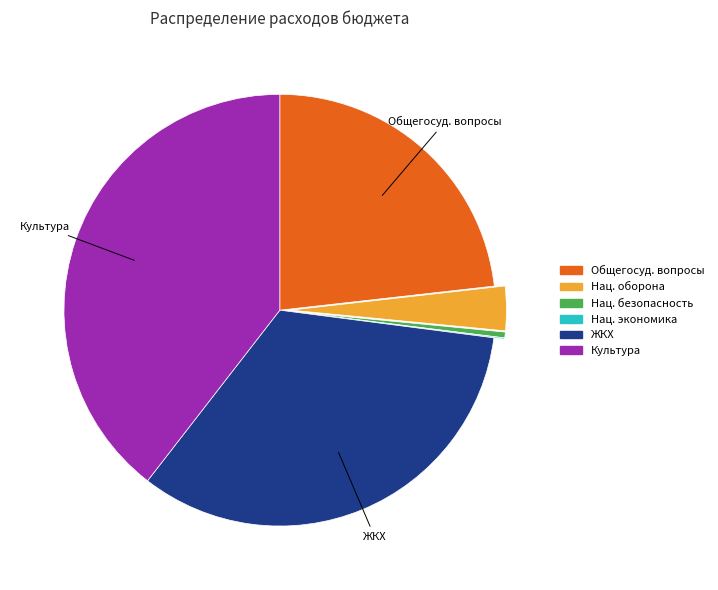

Does Нац. безопасность account for over 50% of the chart?

No